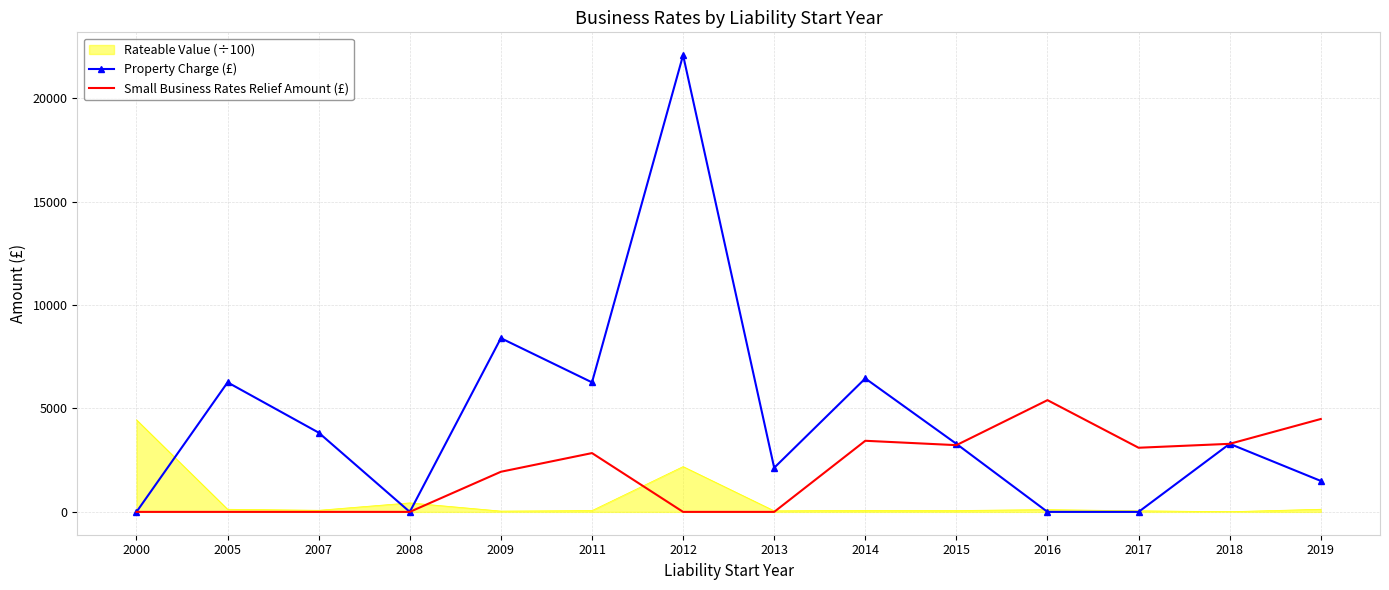

The value of Small Business Rates Relief Amount (£) at 2012 is 0.0. True or false?

True